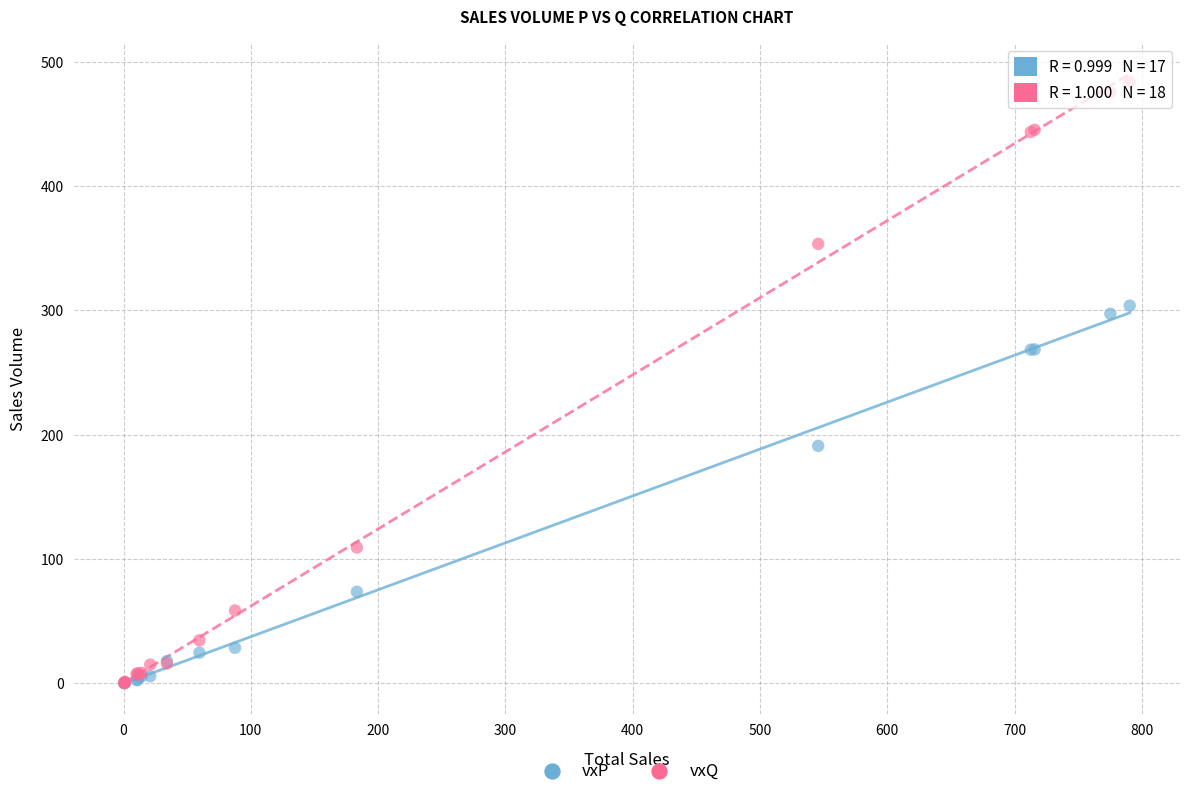

Which series contains the highest Y value?

vxQ